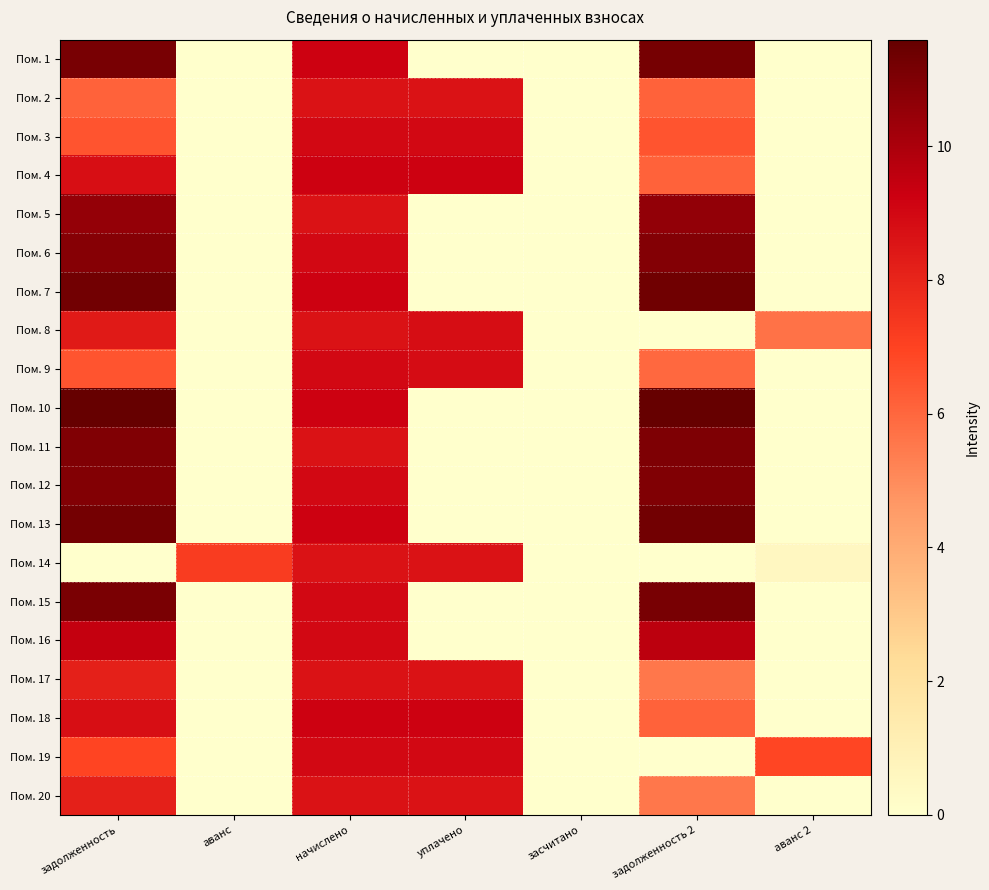

At how many categories does at least one series exceed 3?

6